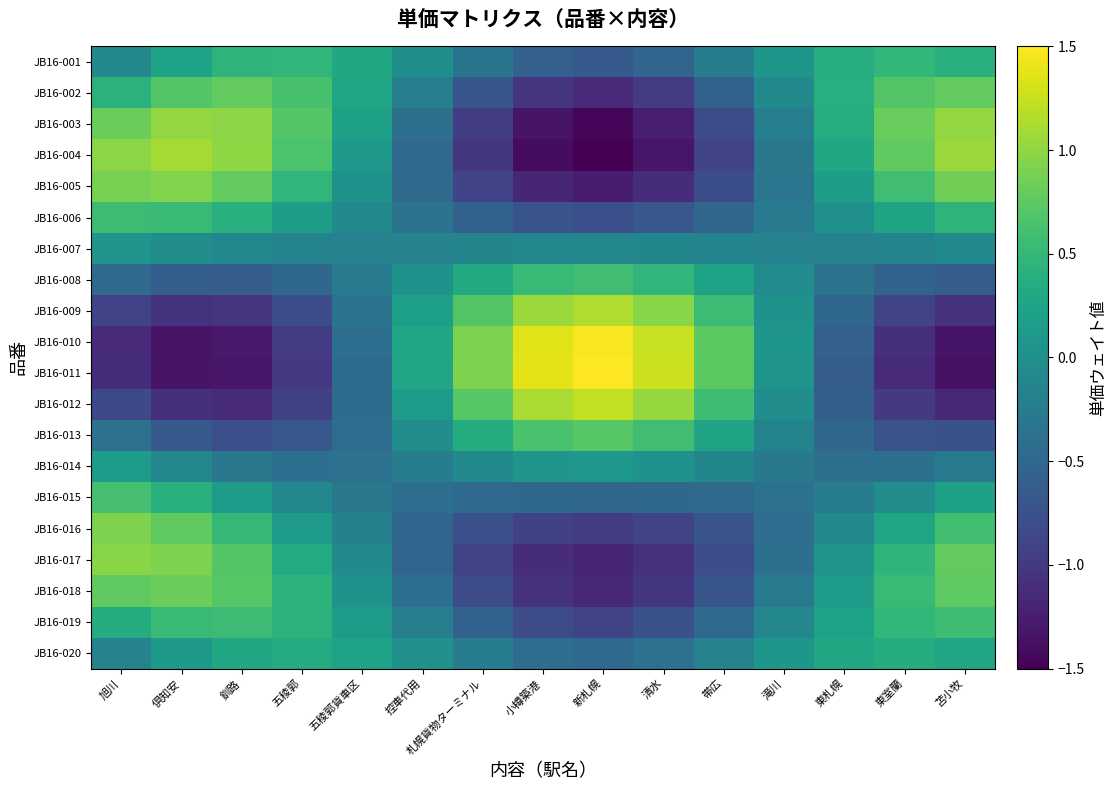

What is the smallest value displayed?

-1.5